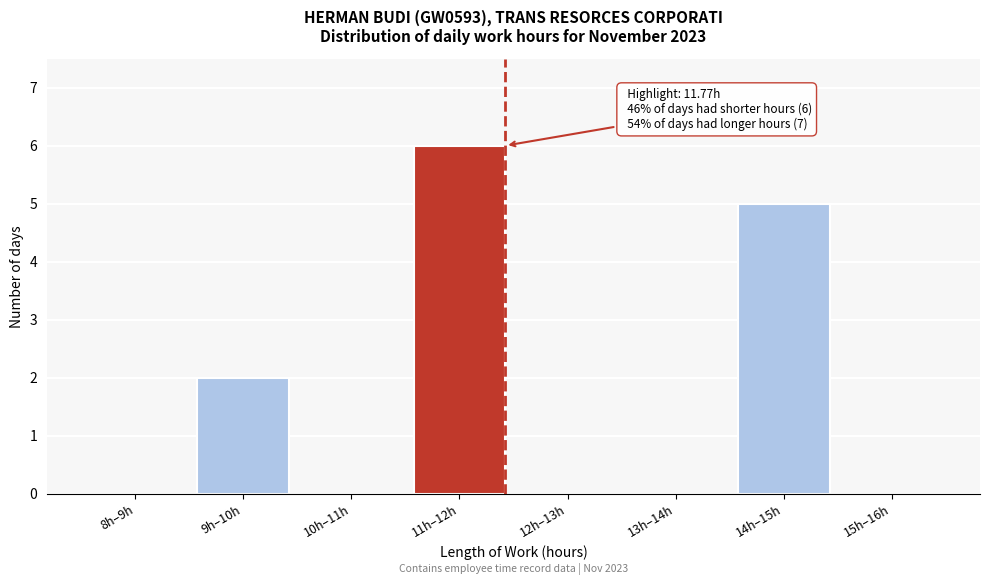

Reading left to right, extract all data points from this chart.

8h–9h=0	9h–10h=2	10h–11h=0	11h–12h=6	12h–13h=0	13h–14h=0	14h–15h=5	15h–16h=0